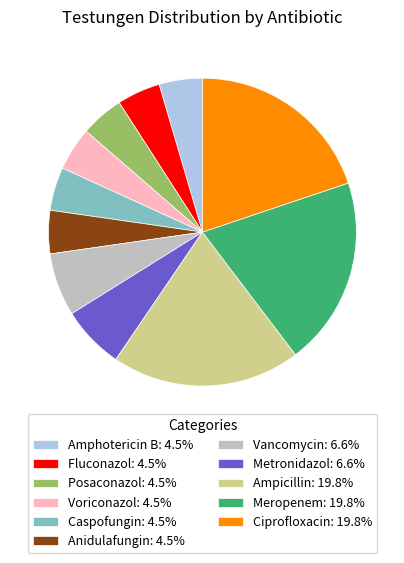

The Ciprofloxacin slice represents 20% of the pie. True or false?

True